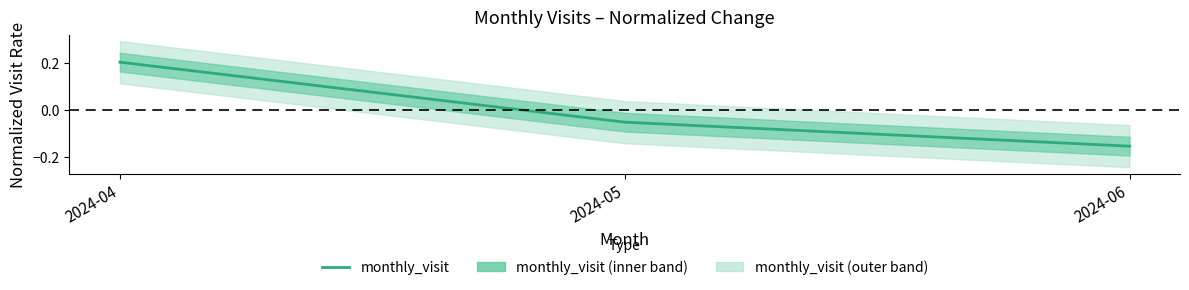

Rank the categories by value from highest to lowest.

2024-04, 2024-05, 2024-06